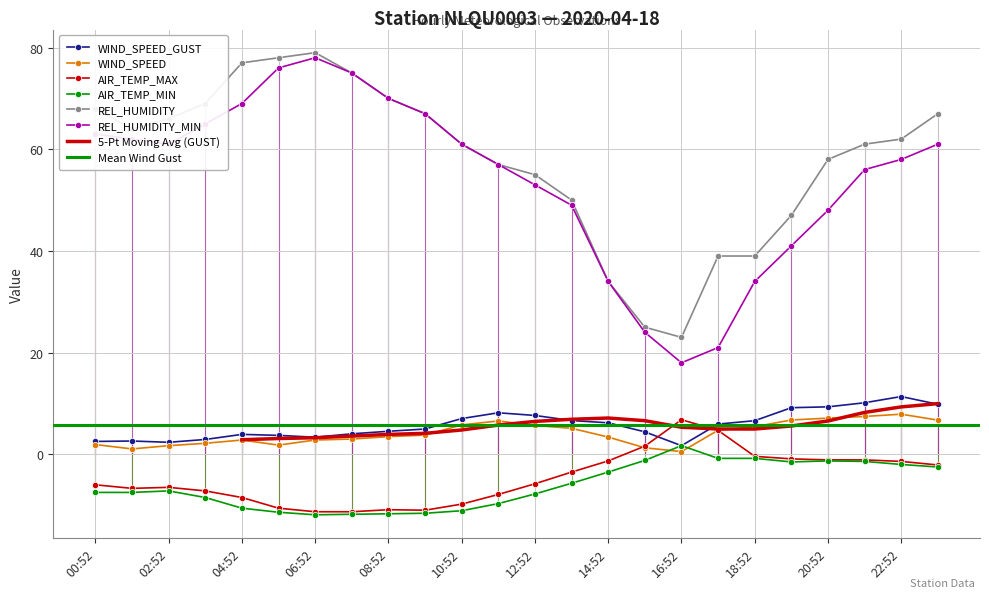

List the labels in order of REL_HUMIDITY_MIN value, largest first.

06:52, 05:52, 07:52, 08:52, 04:52, 09:52, 03:52, 00:52, 01:52, 02:52, 10:52, 23:52, 22:52, 11:52, 21:52, 12:52, 13:52, 20:52, 19:52, 14:52, 18:52, 15:52, 17:52, 16:52